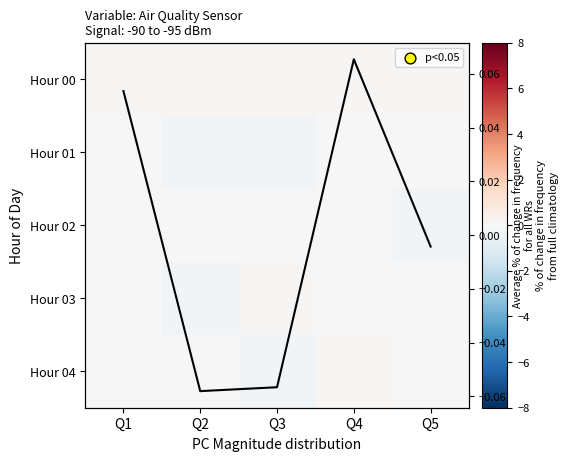

What is the spread (max minus min) of values at Q1?

0.1